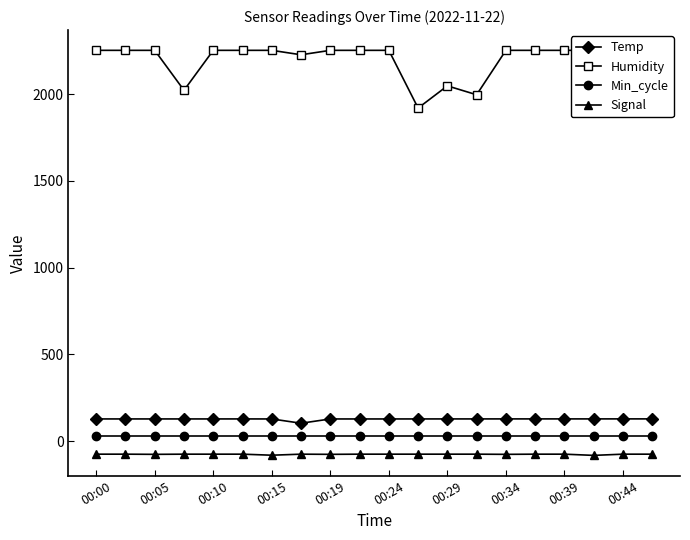

True or false: Humidity and Temp cross at least once.

False